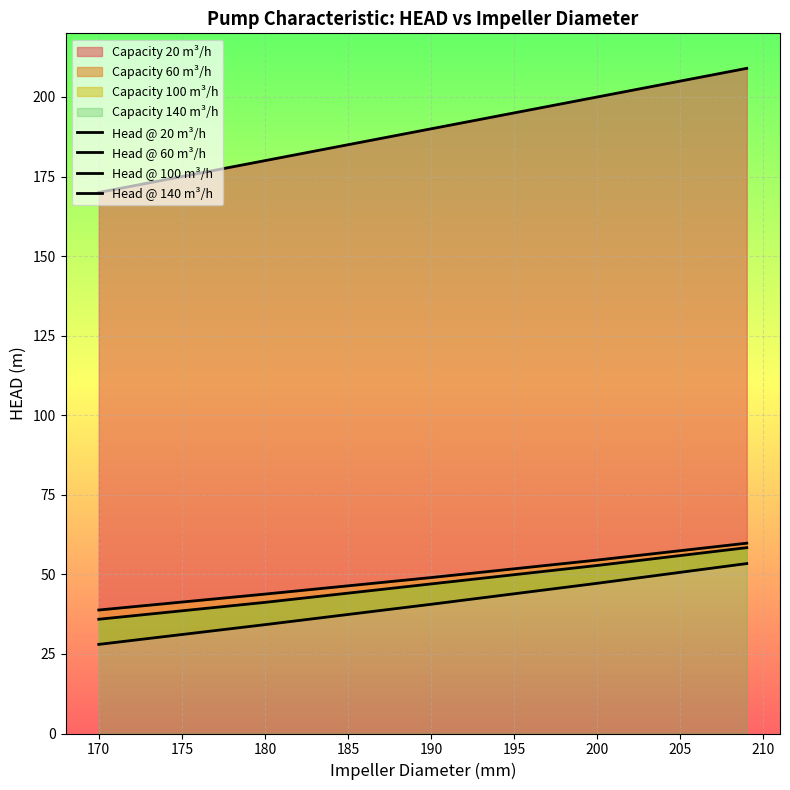

Between 200 and 180, which is larger?

200